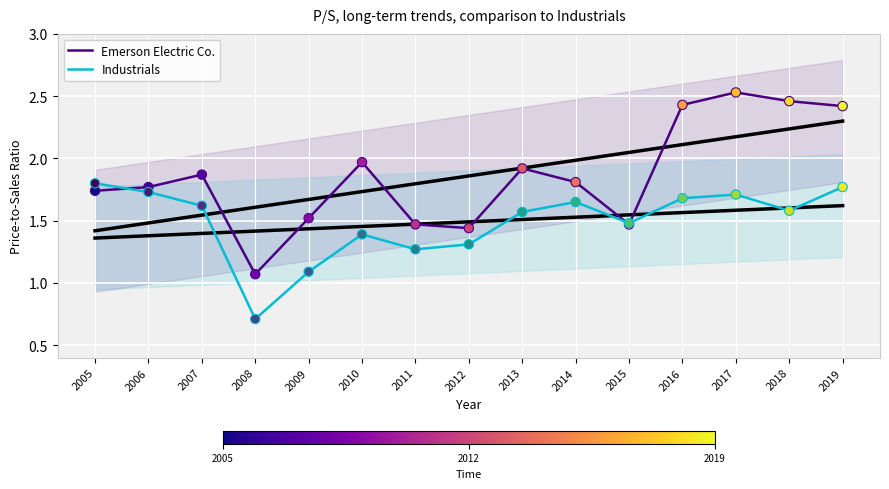

What is the total value across all series at 2014?

3.5